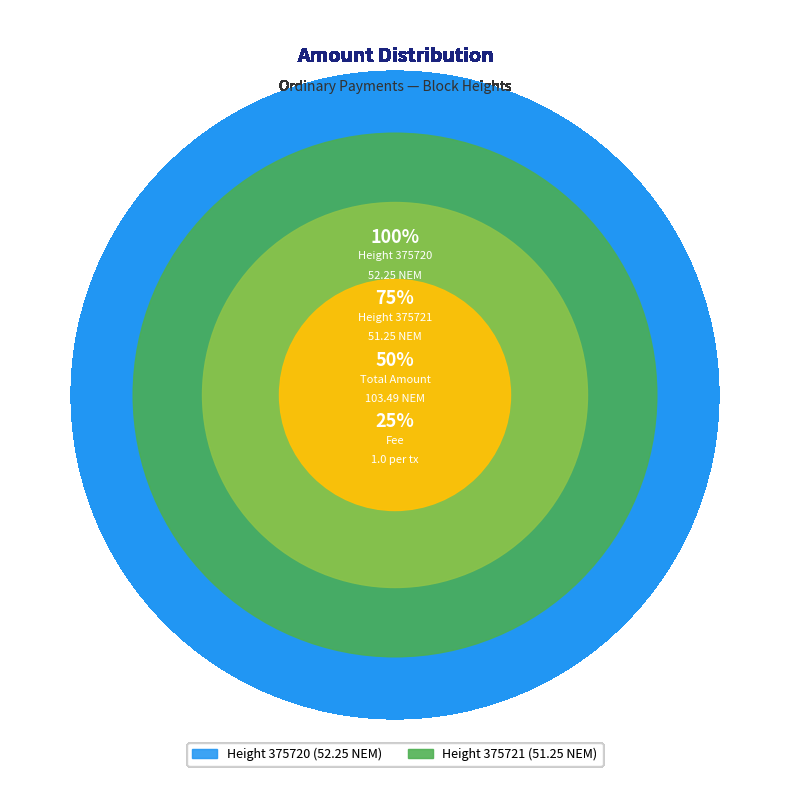

To the nearest percent, what is the combined percentage of 375720 and 375721?

100%